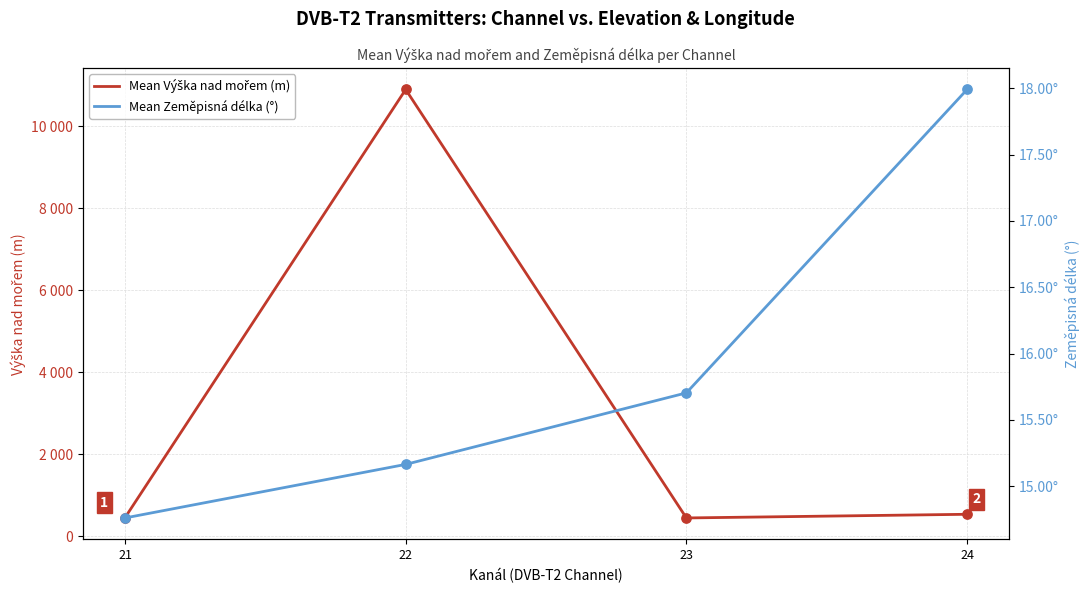

Is the value of Mean Výška nad mořem (m) at 24 greater than the value of Mean Zeměpisná délka (°) at 21?

Yes